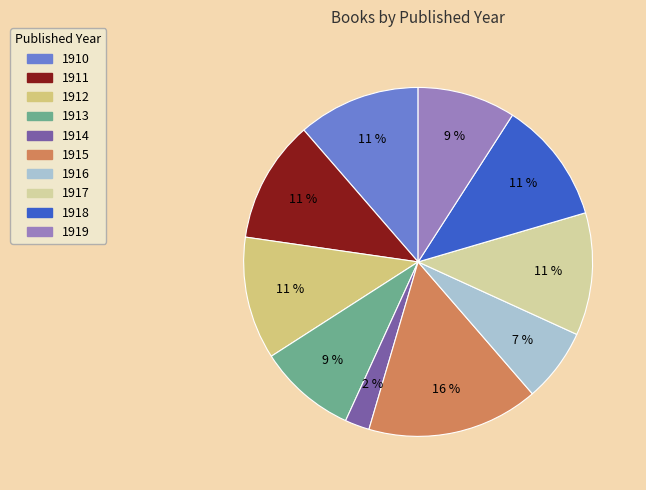

True or false: 1911 accounts for 1% of the total.

False